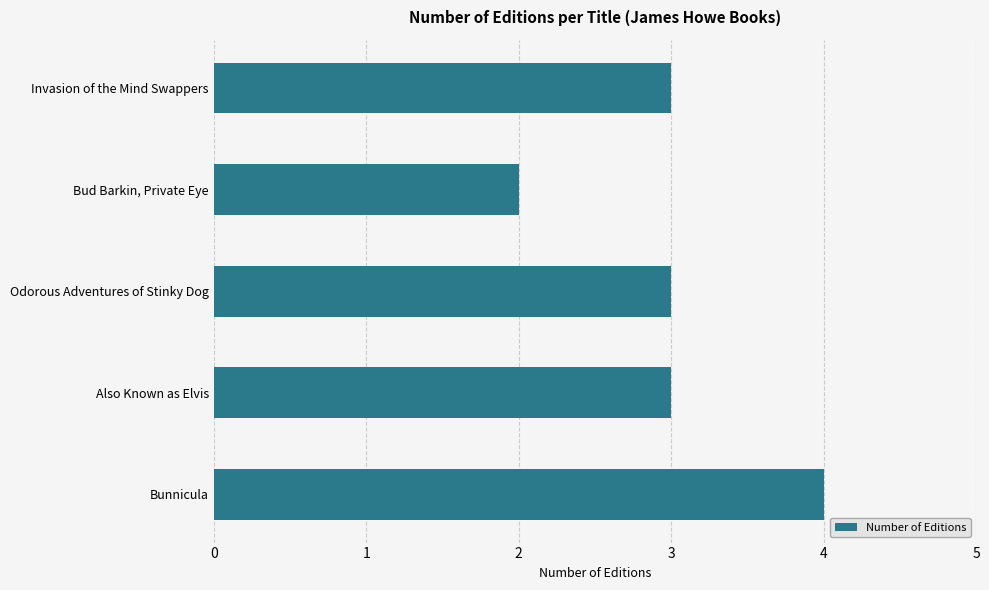

True or false: the data shows 3 at Also Known as Elvis.

True